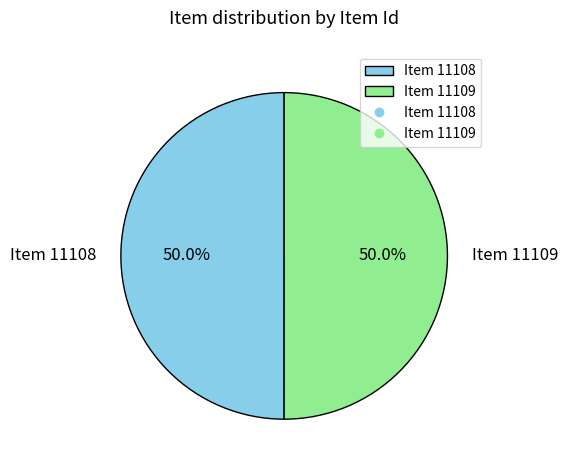

What is the ratio of the value at Item 11108 to the value at Item 11109?

1.0